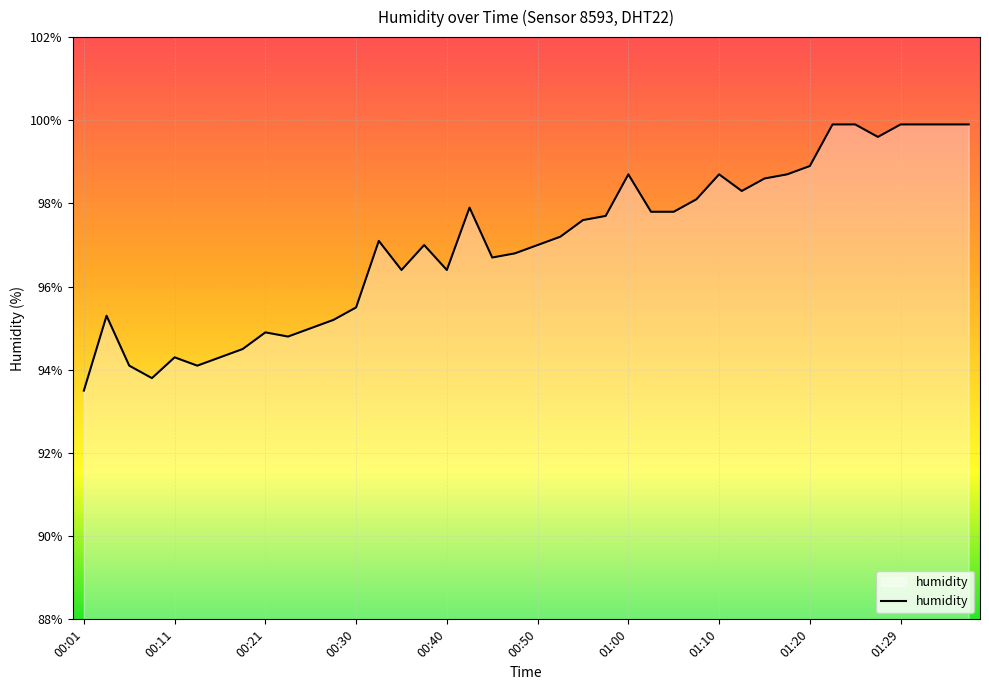

What is the minimum value shown in the chart?

93.5